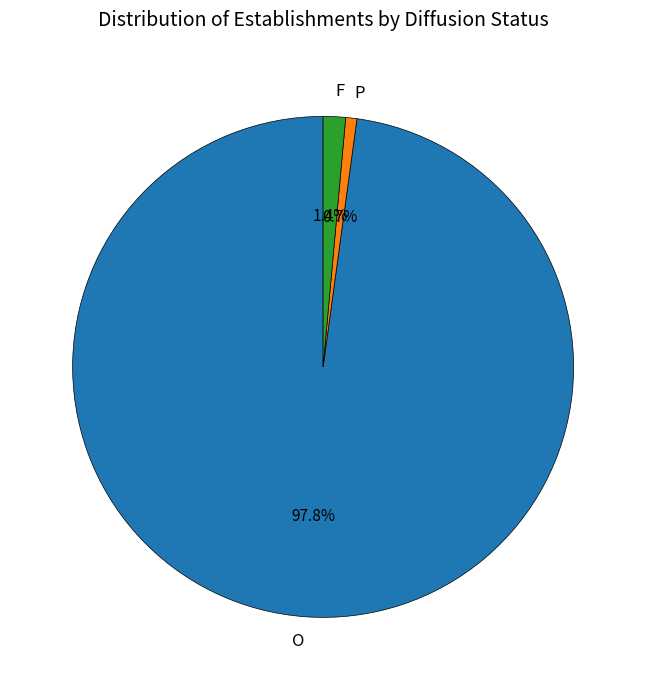

How much of the chart is everything except F?

98.6%